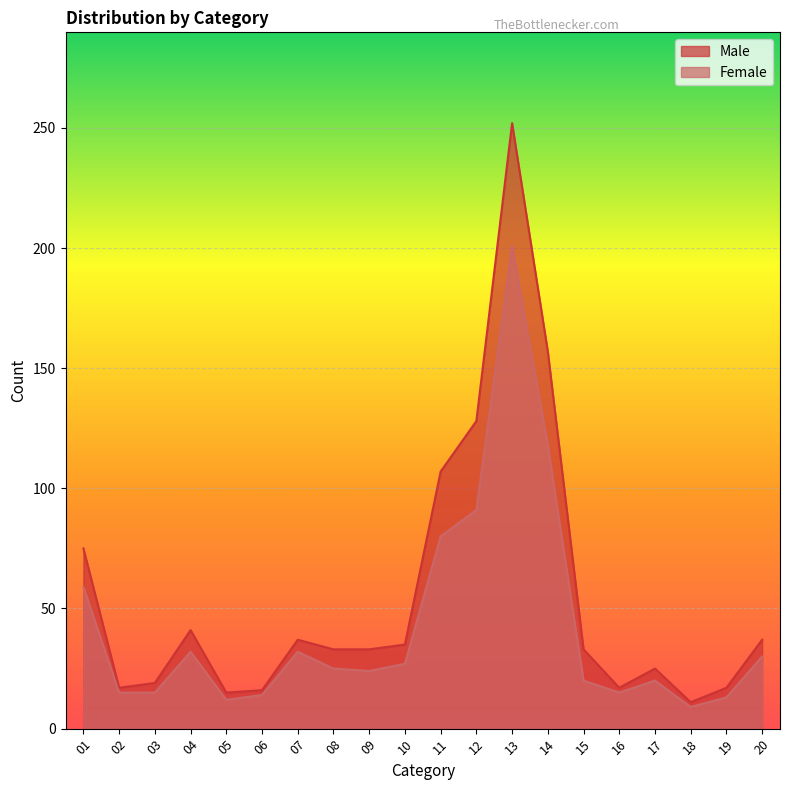

At 18, list the series in order from smallest to largest.

Female, Male